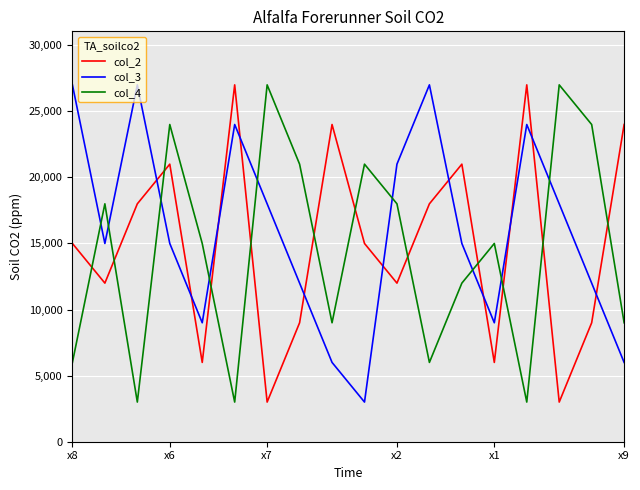

What is the smallest value displayed?

3000